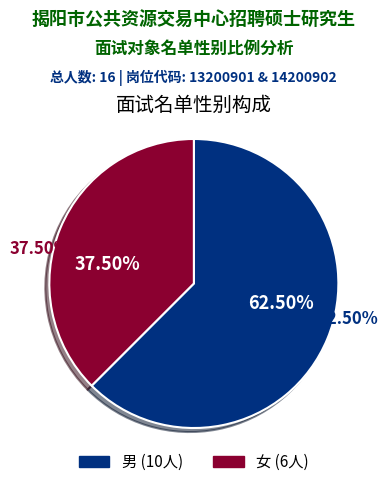

What is the total percentage of 女 and 男?

100.0%